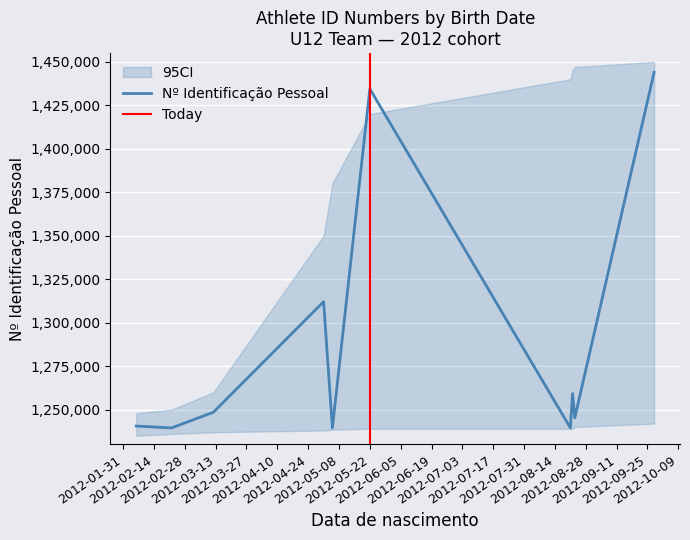

At which category does the data reach its first local valley?

2012-02-22